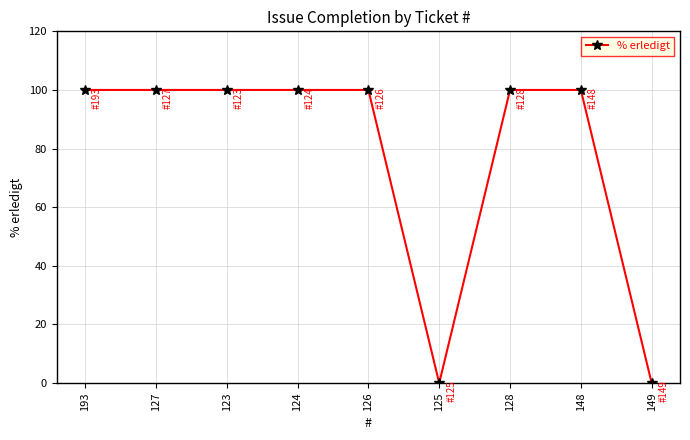

What is the label of the 5th point from the right?

126